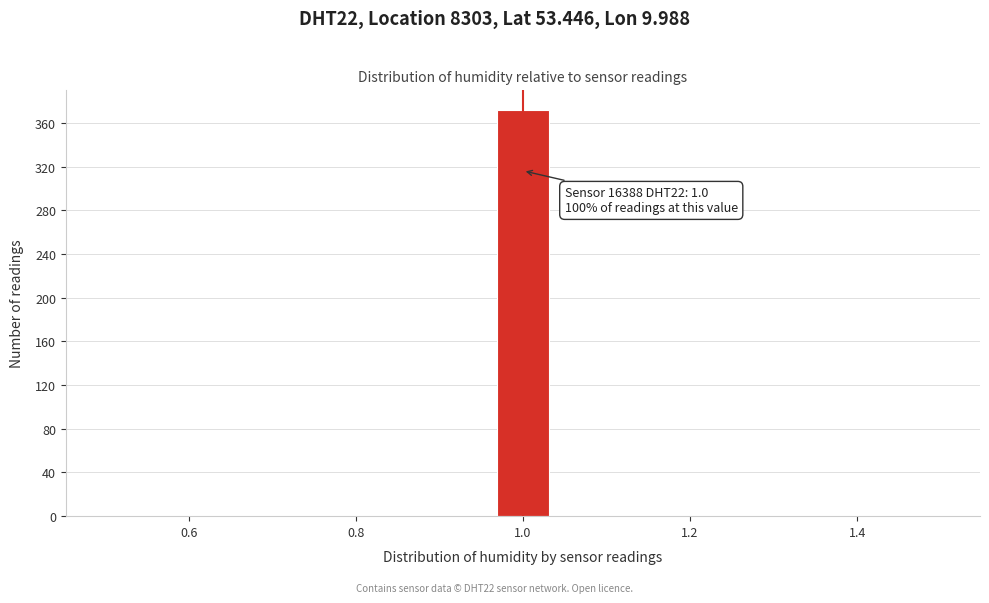

Around what value on the x-axis is the tallest bar? Give the approximate position of its centre, as read against the axis.

1.00